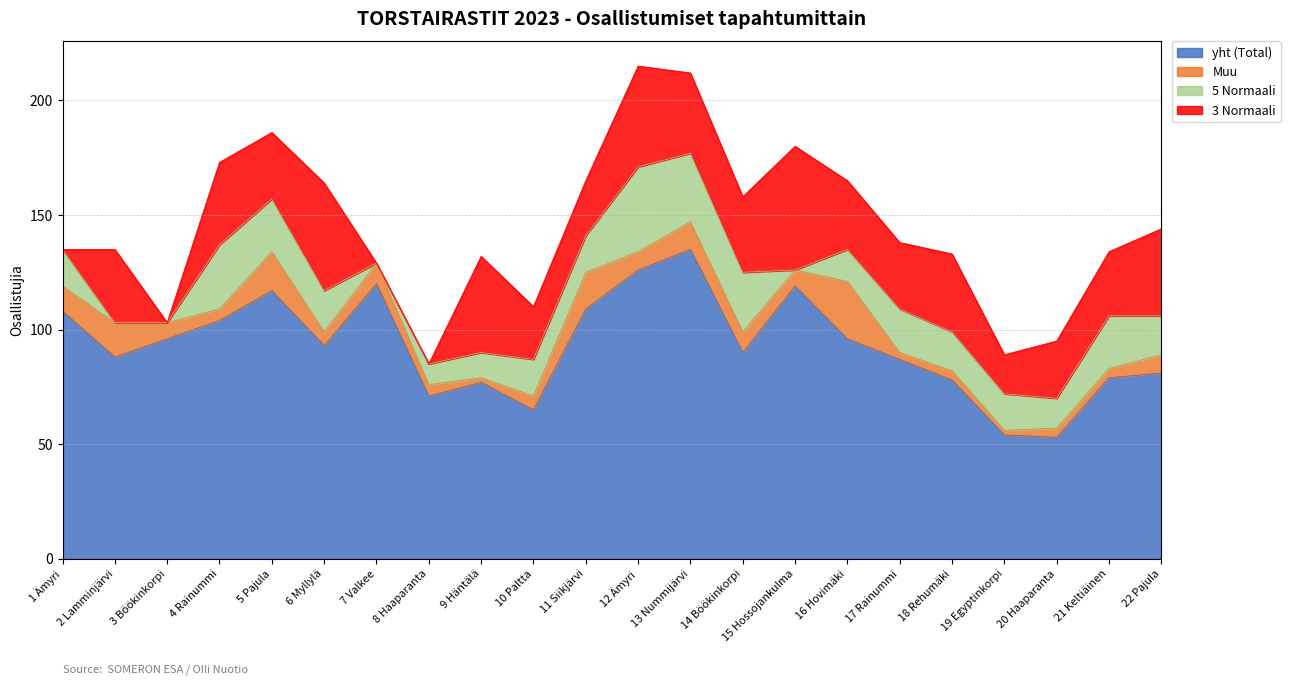

What is the maximum value for yht (Total)?

135